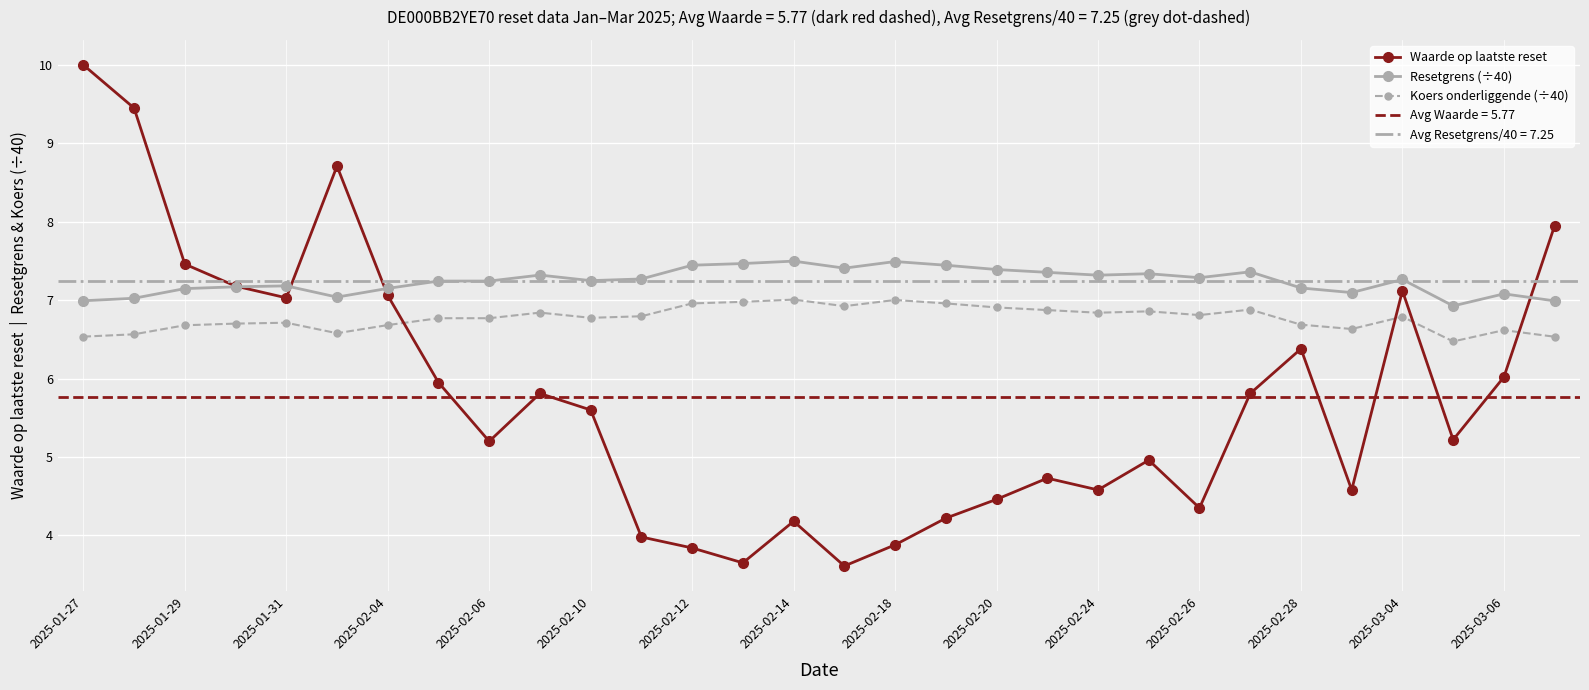

Reading left to right, list all the values displayed in this chart.

Waarde op laatste reset: 10.0	9.4	7.5	7.2	7.0	8.7	7.1	6.0	5.2	5.8	5.6	4.0	3.8	3.6	4.2	3.6	3.9	4.2	4.5	4.7	4.6	5.0	4.3	5.8	6.4	4.6	7.1	5.2	6.0	8.0
Resetgrens (÷40): 7.0	7.0	7.1	7.2	7.2	7.0	7.2	7.2	7.2	7.3	7.2	7.3	7.4	7.5	7.5	7.4	7.5	7.4	7.4	7.4	7.3	7.3	7.3	7.4	7.2	7.1	7.3	6.9	7.1	7.0
Koers onderliggende (÷40): 6.5	6.6	6.7	6.7	6.7	6.6	6.7	6.8	6.8	6.8	6.8	6.8	7.0	7.0	7.0	6.9	7.0	7.0	6.9	6.9	6.8	6.9	6.8	6.9	6.7	6.6	6.8	6.5	6.6	6.5